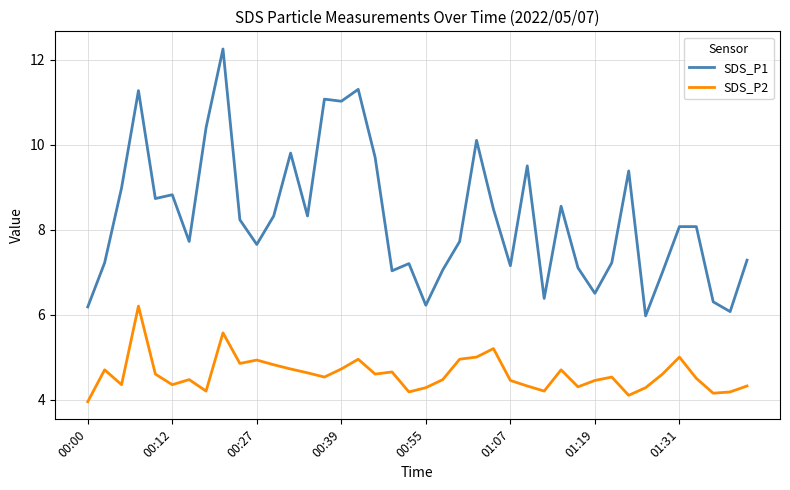

True or false: SDS_P1 and SDS_P2 intersect in this chart.

False